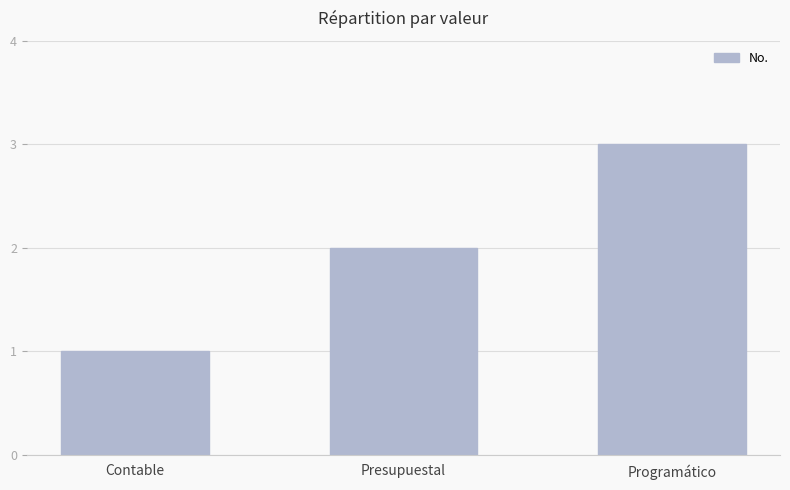

How many values are between 1 and 3?

3